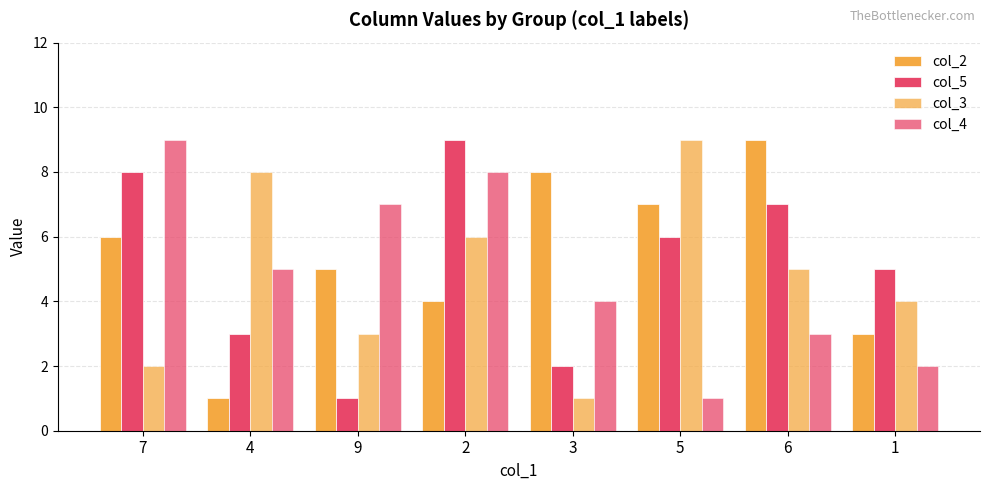

What is the difference between the highest and lowest values at 6?

6